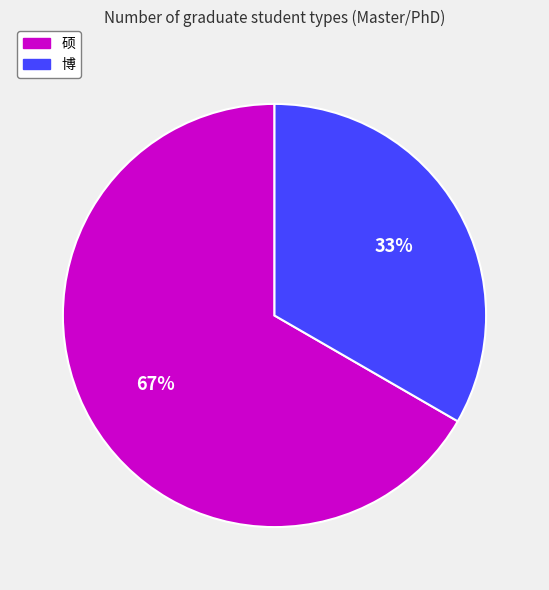

Which category has the smallest portion of the pie?

博